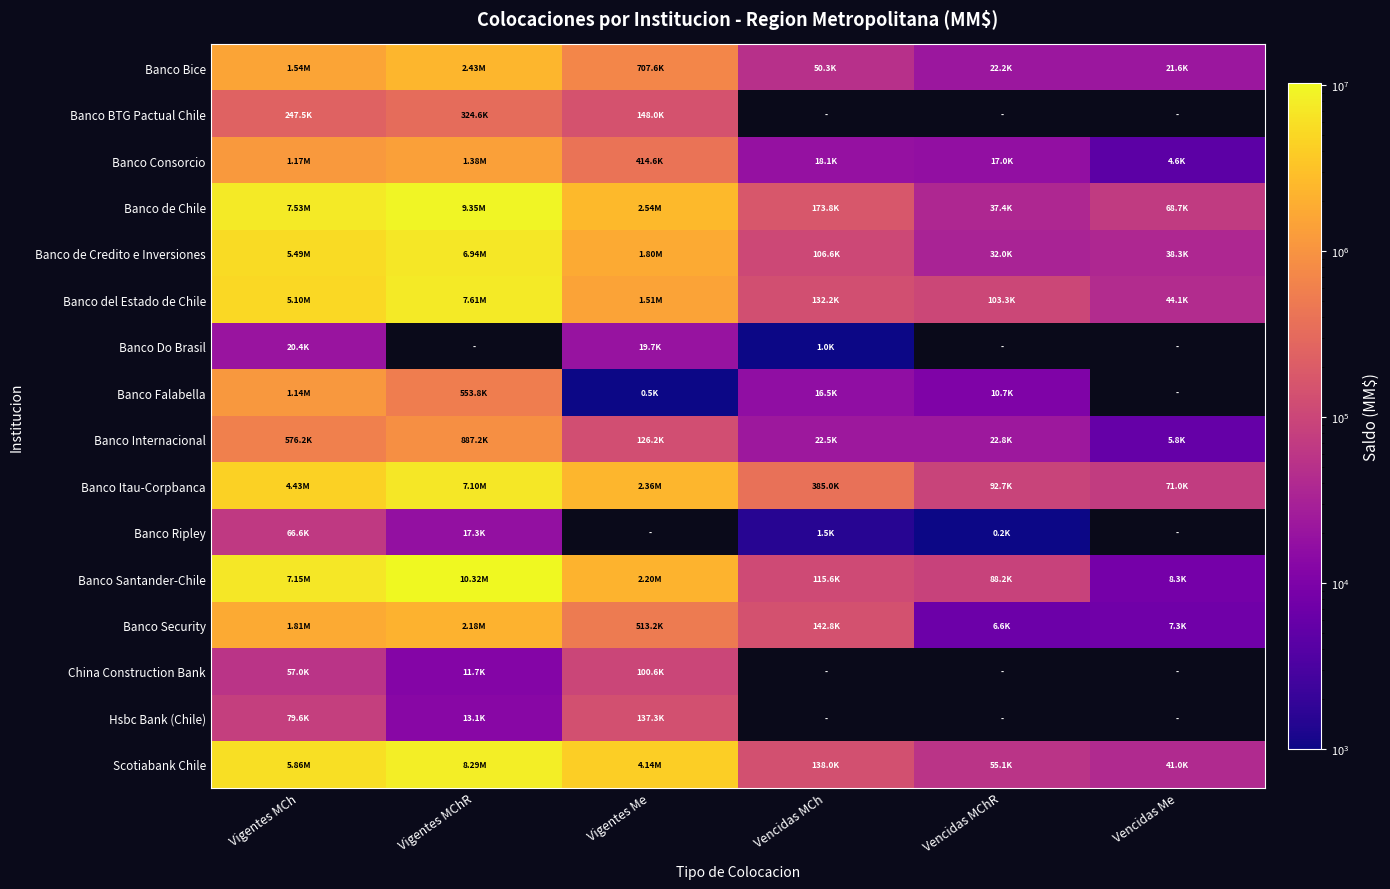

At which category is the sum across all series the highest?

Vigentes MChR